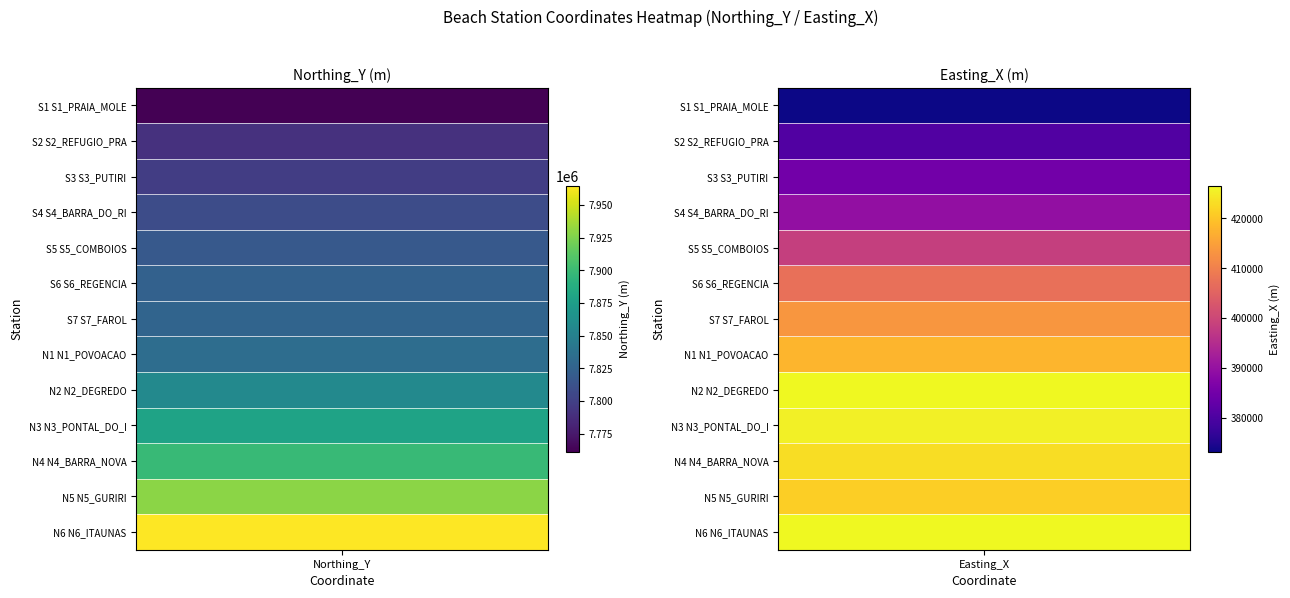

The N2_DEGREDO series shows 762020.6 at 1. True or false?

False